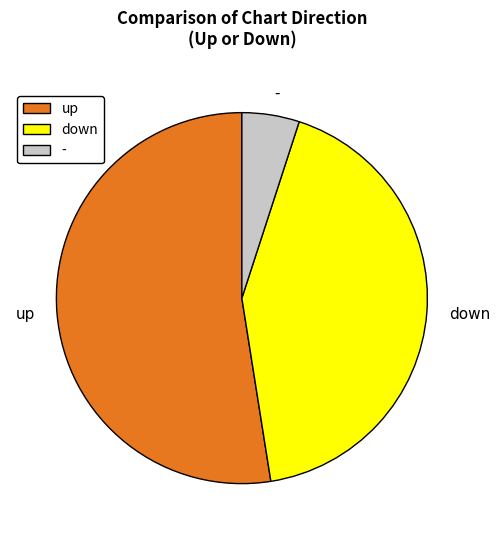

Which slice is the largest?

up